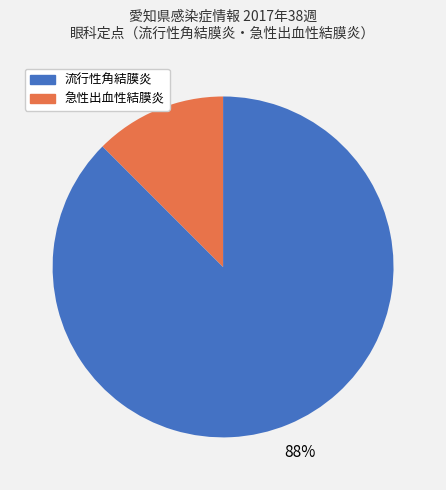

Is it true that 流行性角結膜炎 is 88% of the pie?

True